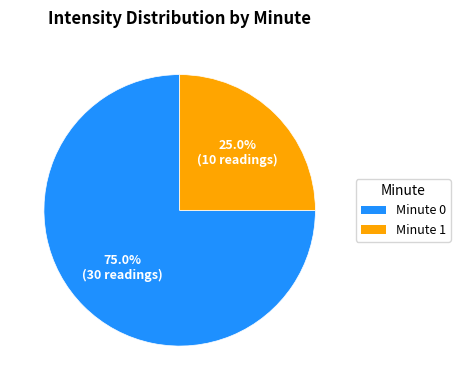

Rank the categories by value from lowest to highest.

Minute 1, Minute 0